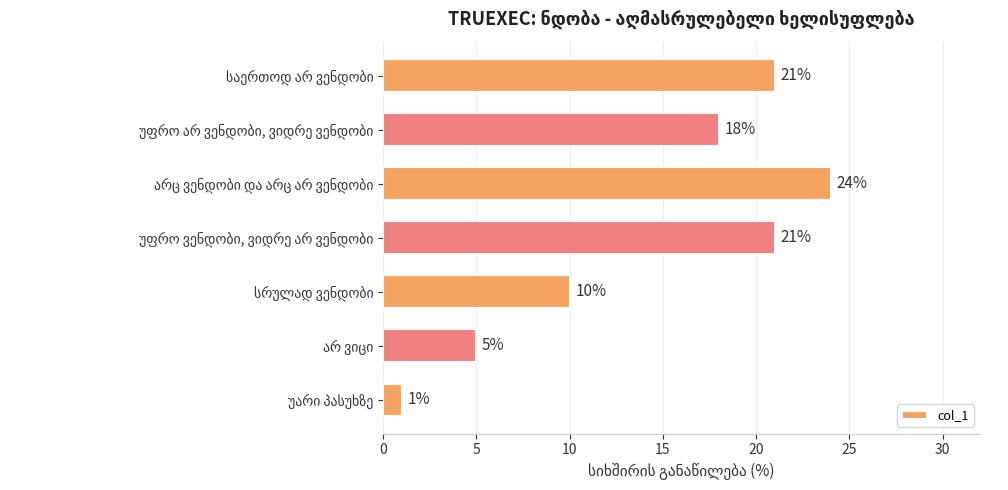

Count the values in the range 5 to 21.

5